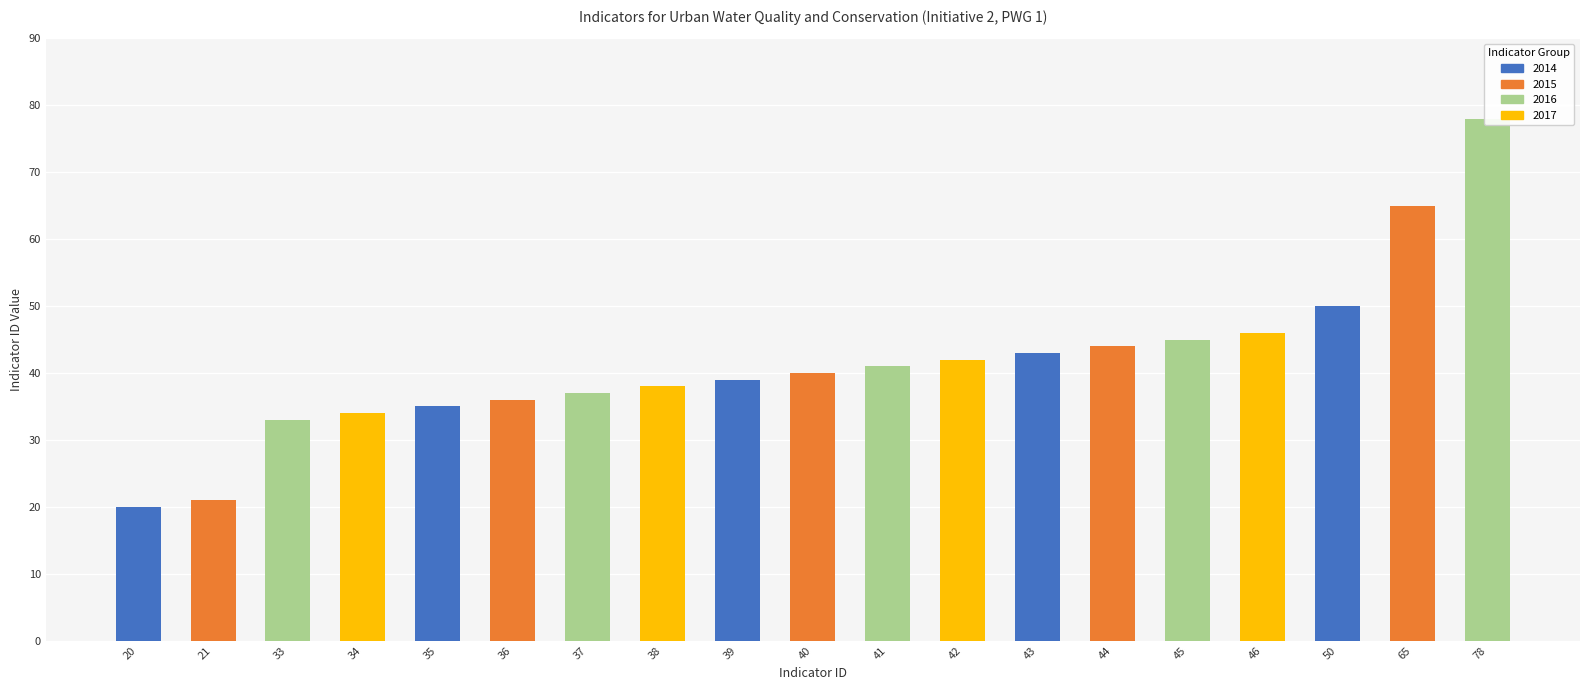

Reading left to right, transcribe all the data shown in this chart.

20=20	21=21	33=33	34=34	35=35	36=36	37=37	38=38	39=39	40=40	41=41	42=42	43=43	44=44	45=45	46=46	50=50	65=65	78=78